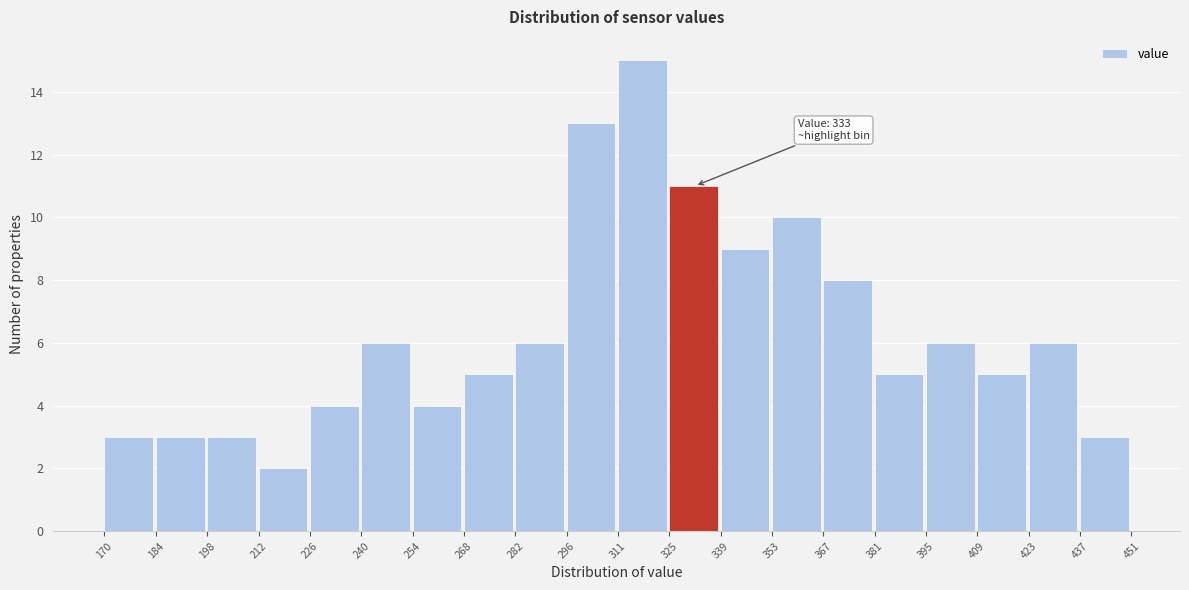

Which range on the x-axis has the tallest bar?

311 to 325